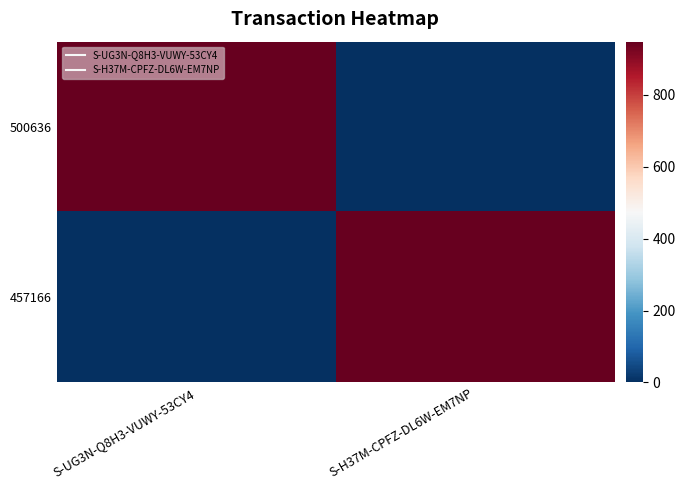

Reading left to right, list all the values displayed in this chart.

500636: S-UG3N-Q8H3-VUWY-53CY4=947	S-H37M-CPFZ-DL6W-EM7NP=0
457166: S-UG3N-Q8H3-VUWY-53CY4=0	S-H37M-CPFZ-DL6W-EM7NP=948